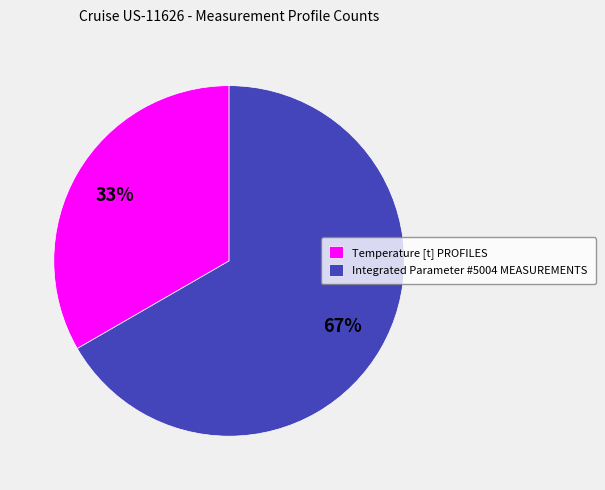

Is it true that Integrated Parameter #5004 MEASUREMENTS is 57% of the pie?

False